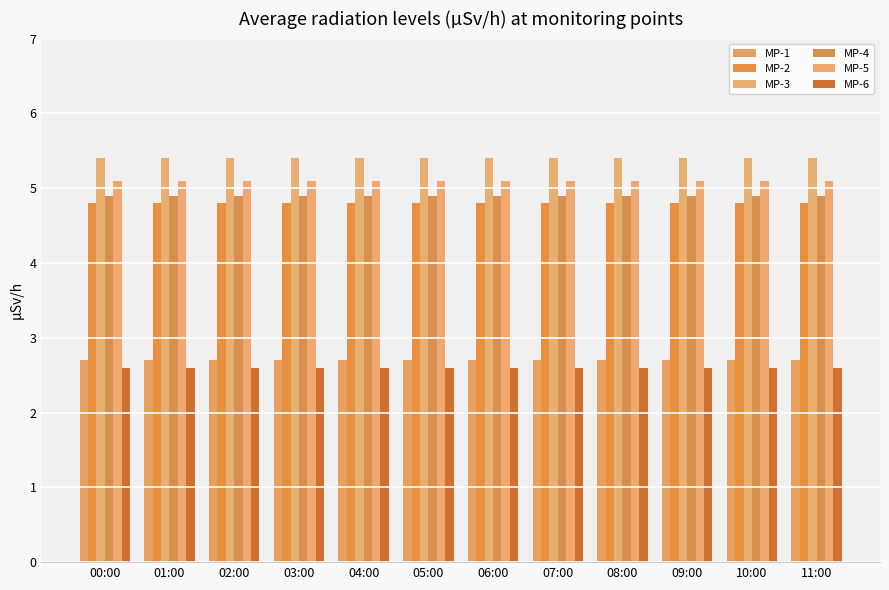

What is the minimum value shown in the chart?

2.6